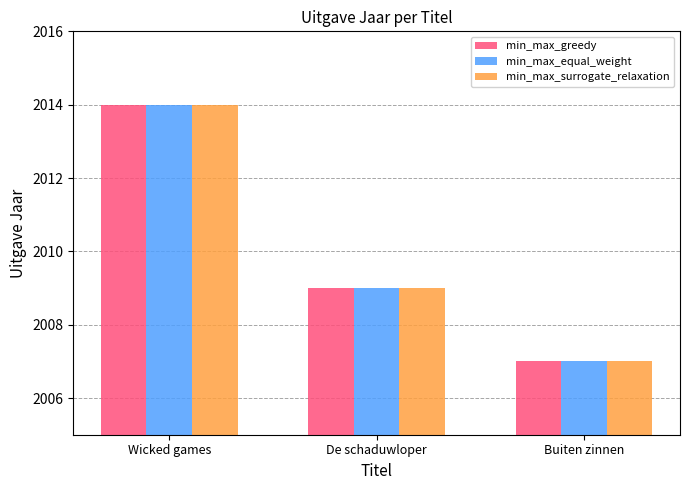

What is the total value across all series at Buiten zinnen?

6021